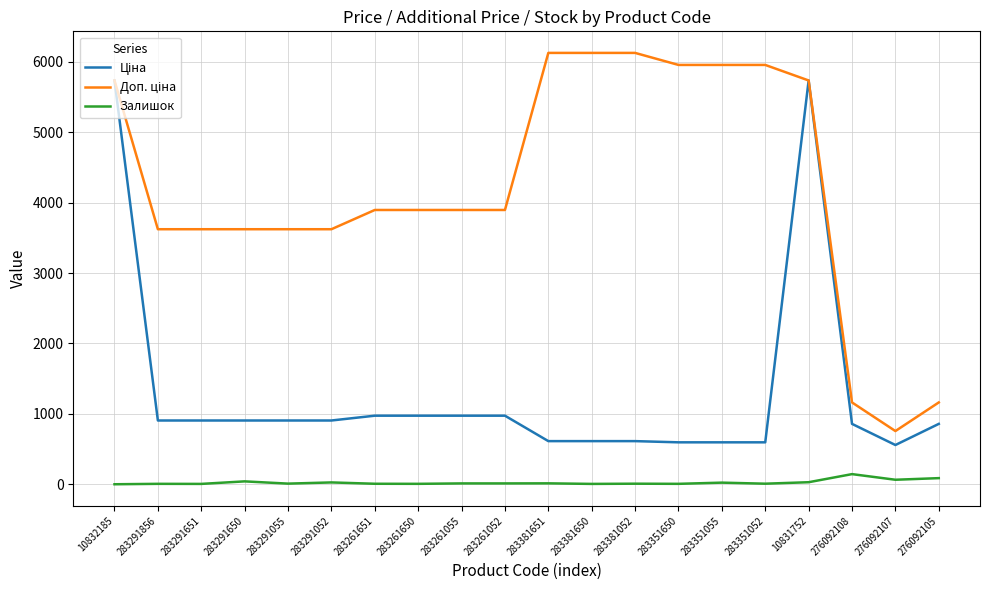

What is the highest value of the Залишок series?

144.0